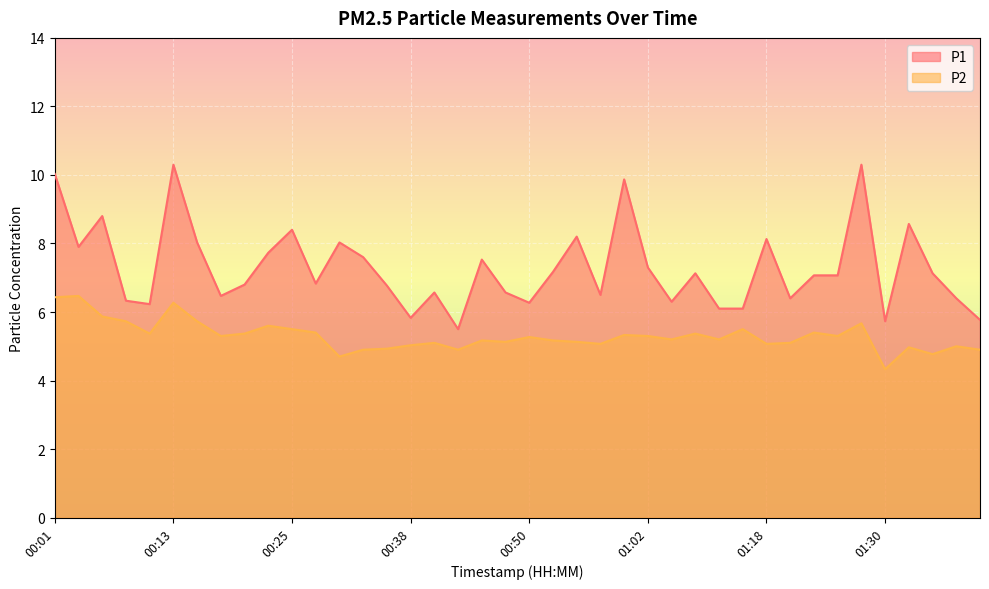

At which category does the chart reach its peak across all series?

00:13